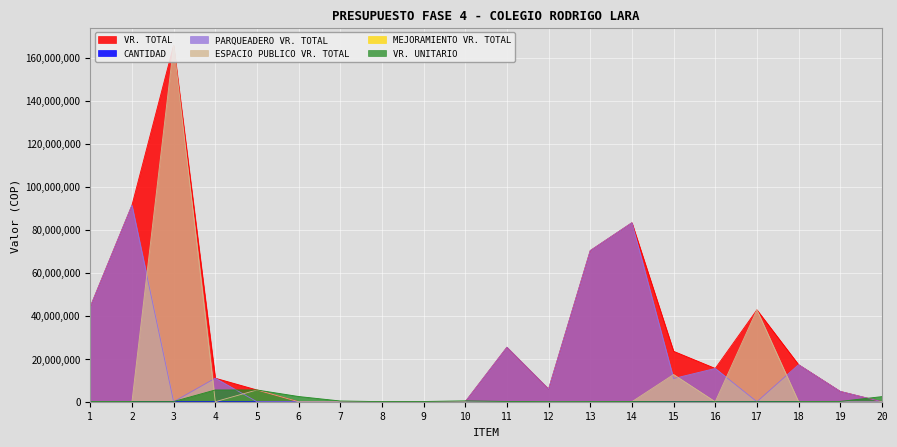

What is the difference between the second highest and minimum values in the VR. TOTAL series?

91334400.0